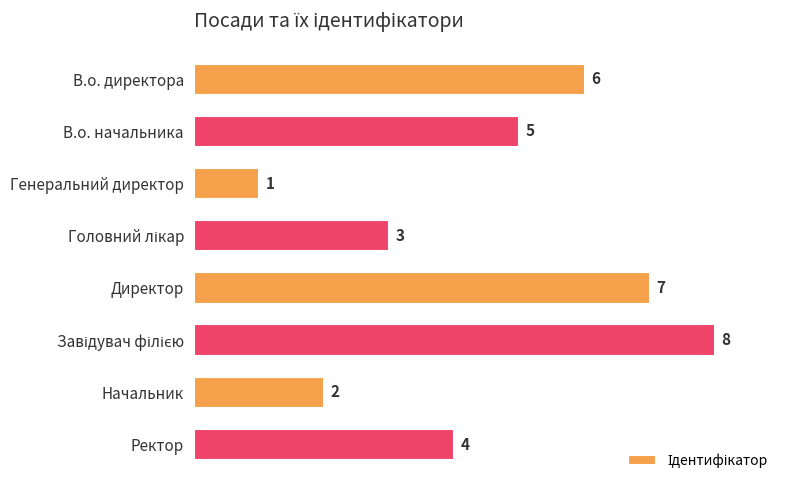

Reading top to bottom, transcribe all the data shown in this chart.

6	5	1	3	7	8	2	4